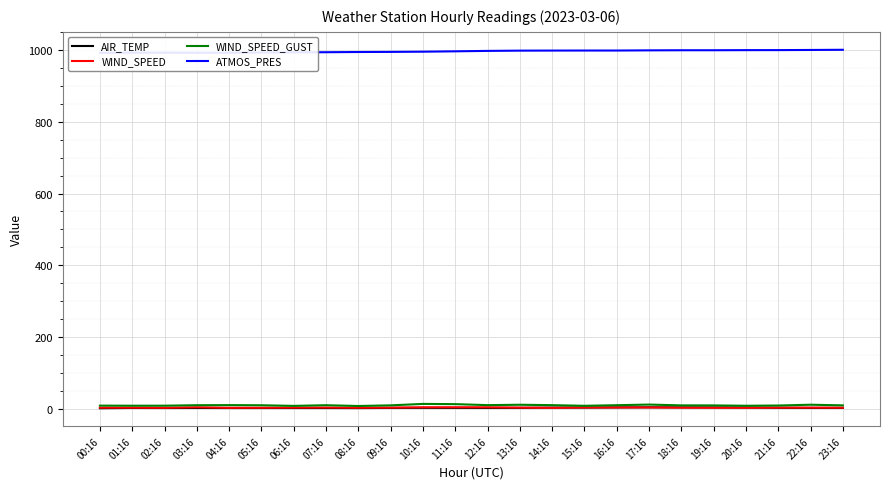

Read the WIND_SPEED_GUST value at 16:16.

9.9